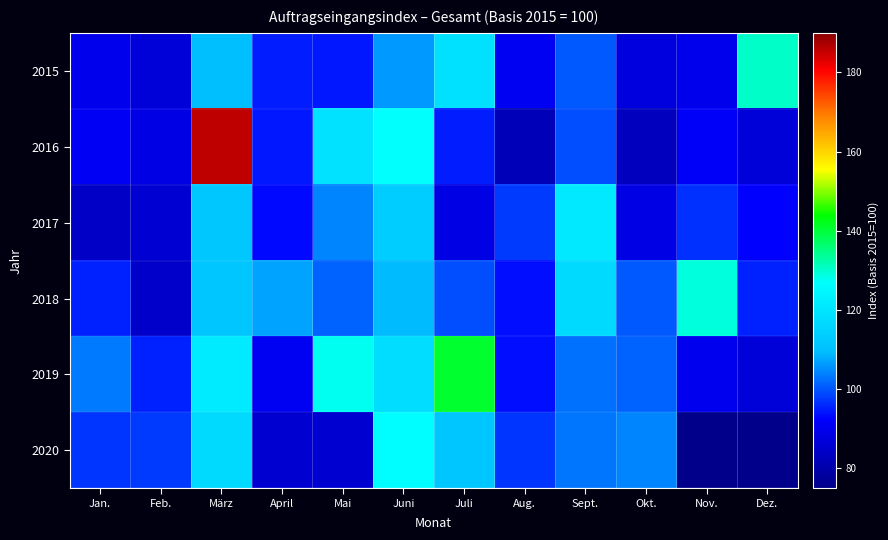

Count the number of data series in this chart.

6